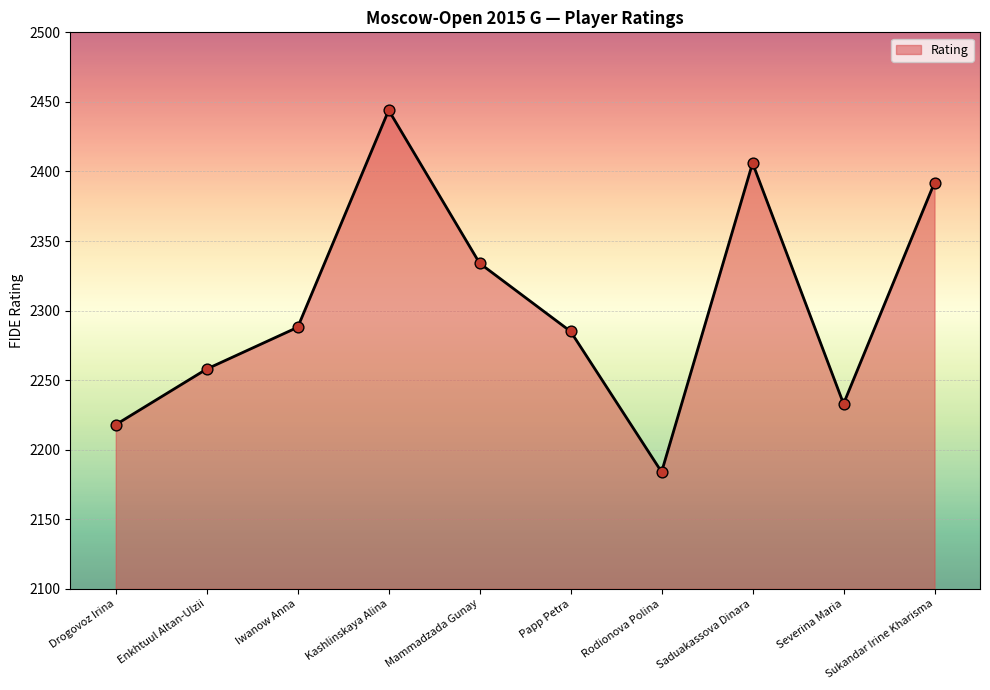

Which has a higher value, Enkhtuul Altan-Ulzii or Severina Maria?

Enkhtuul Altan-Ulzii